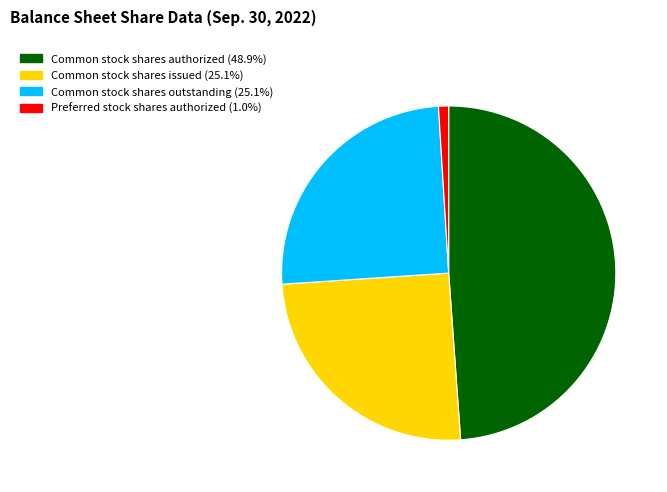

Is there a majority slice in this chart?

No